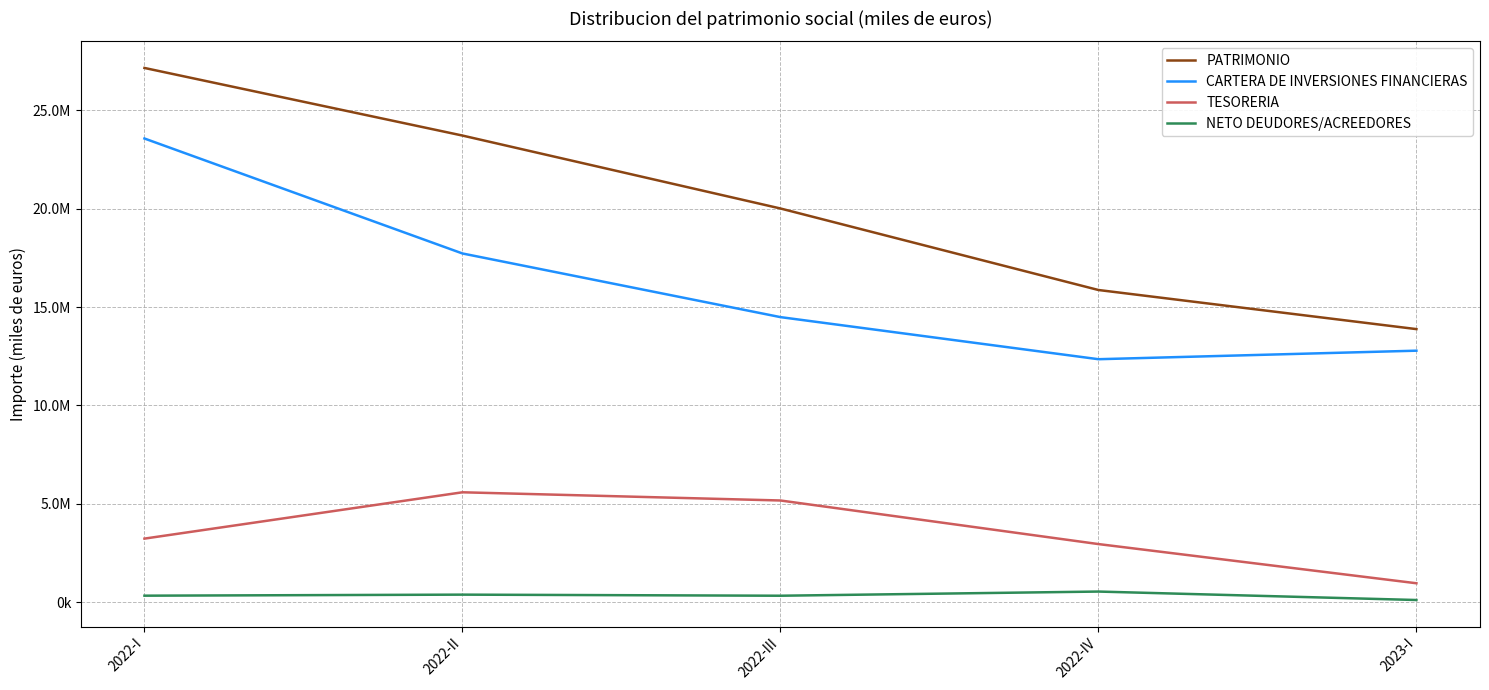

What is the difference between the second highest and minimum values in the TESORERIA series?

4203078